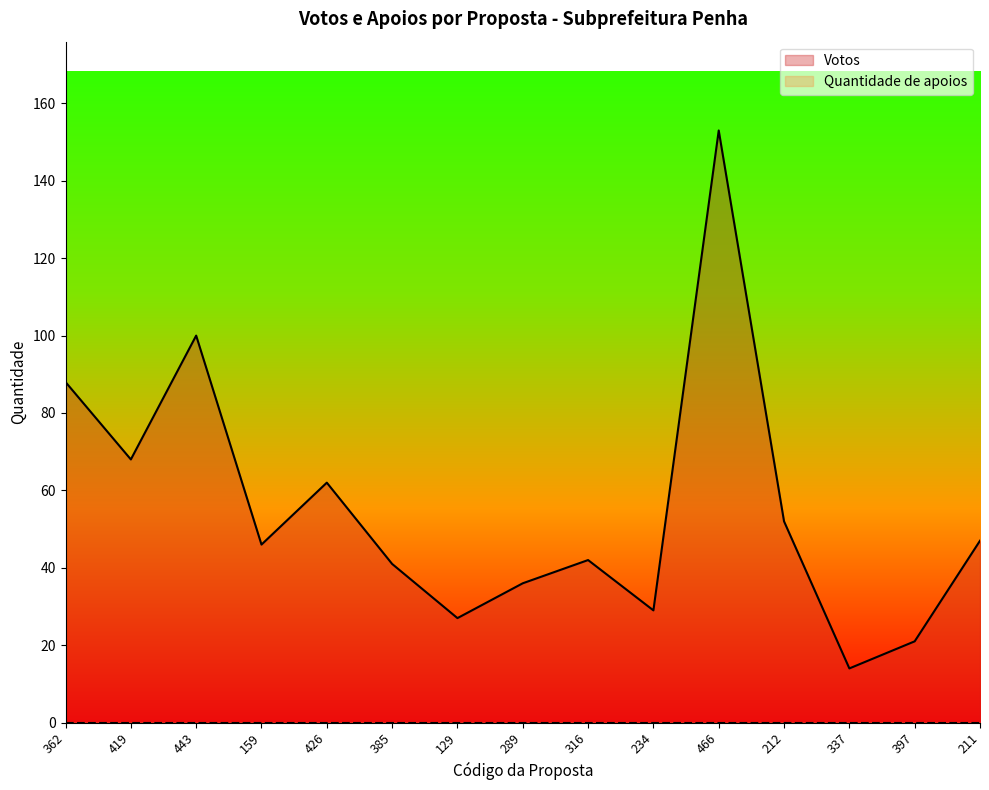

What is the change in value from 159 to 426?

+16